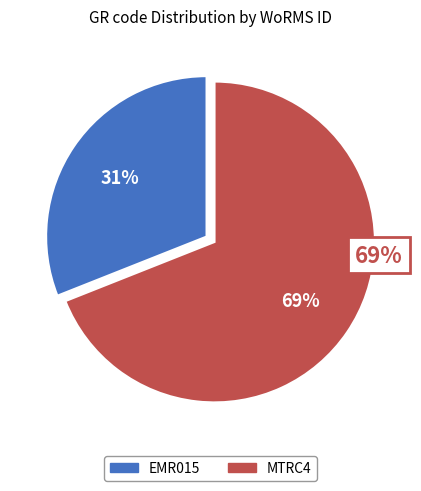

What percentage is NOT represented by EMR015?

69.0%